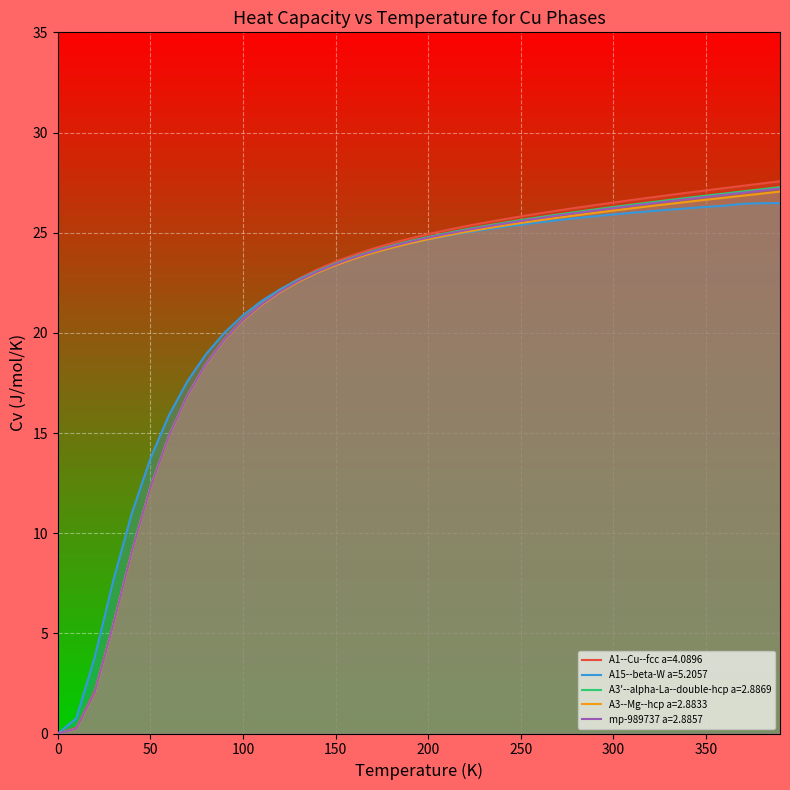

Which series has the largest range (max minus min)?

A1--Cu--fcc a=4.0896